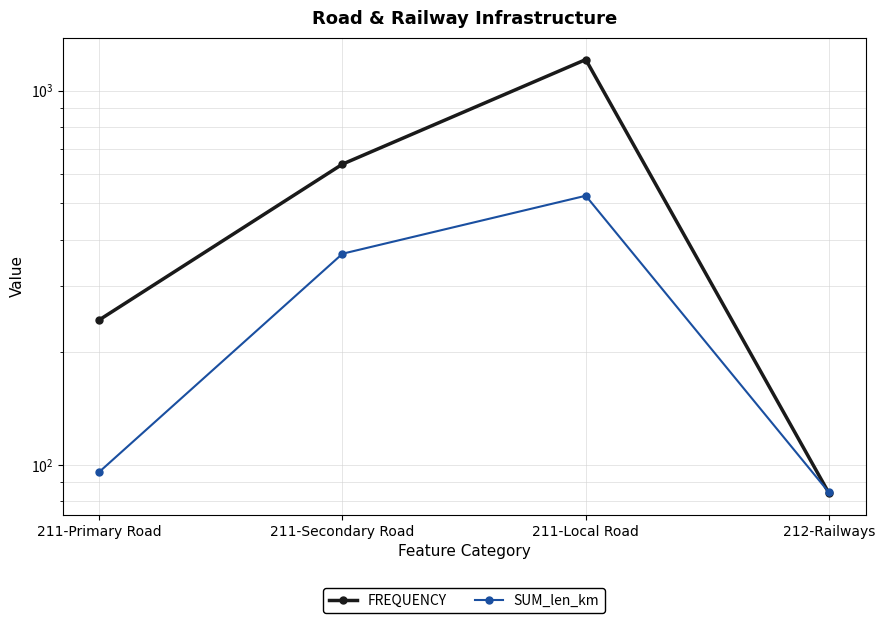

Rank the categories by SUM_len_km value from highest to lowest.

211-Local Road, 211-Secondary Road, 211-Primary Road, 212-Railways